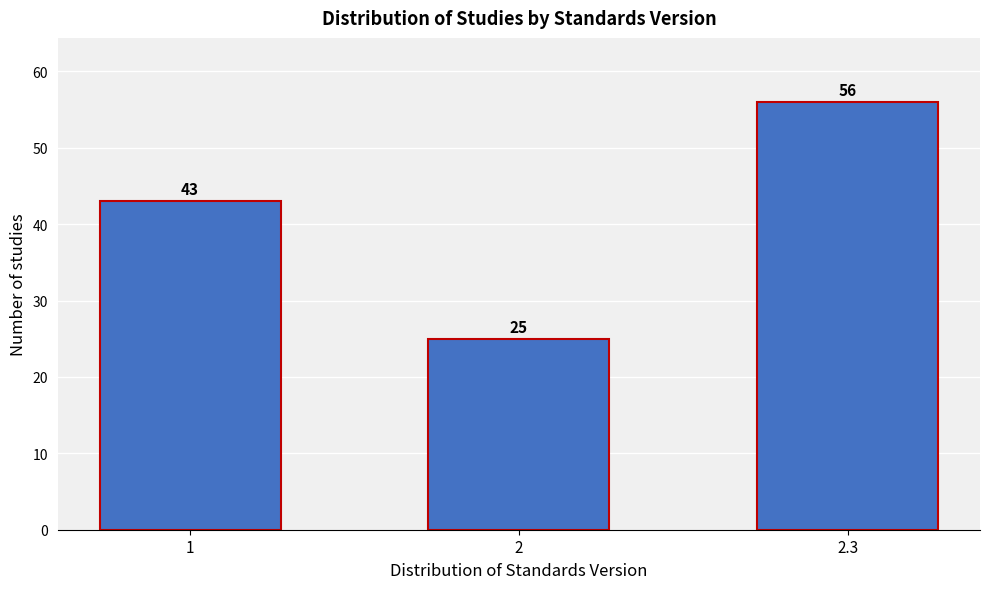

Reading left to right, extract all data points from this chart.

43	25	56